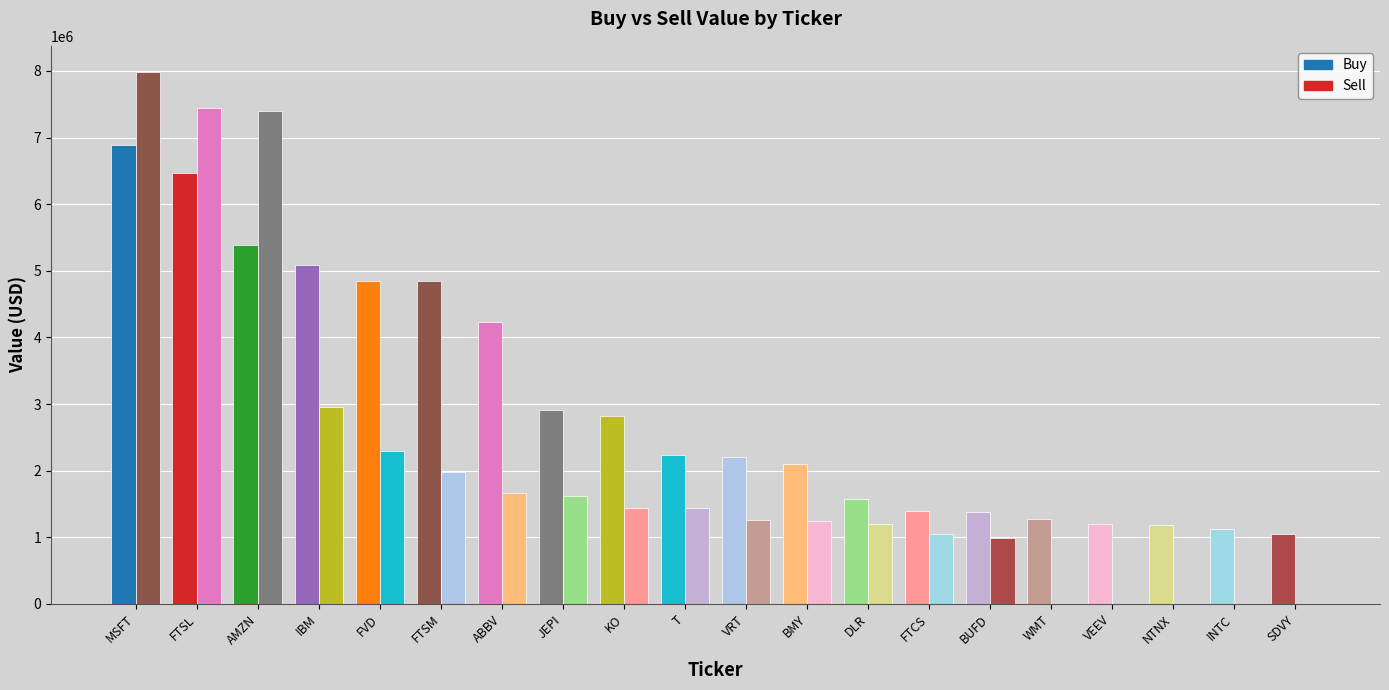

How many data points does each series have?

20